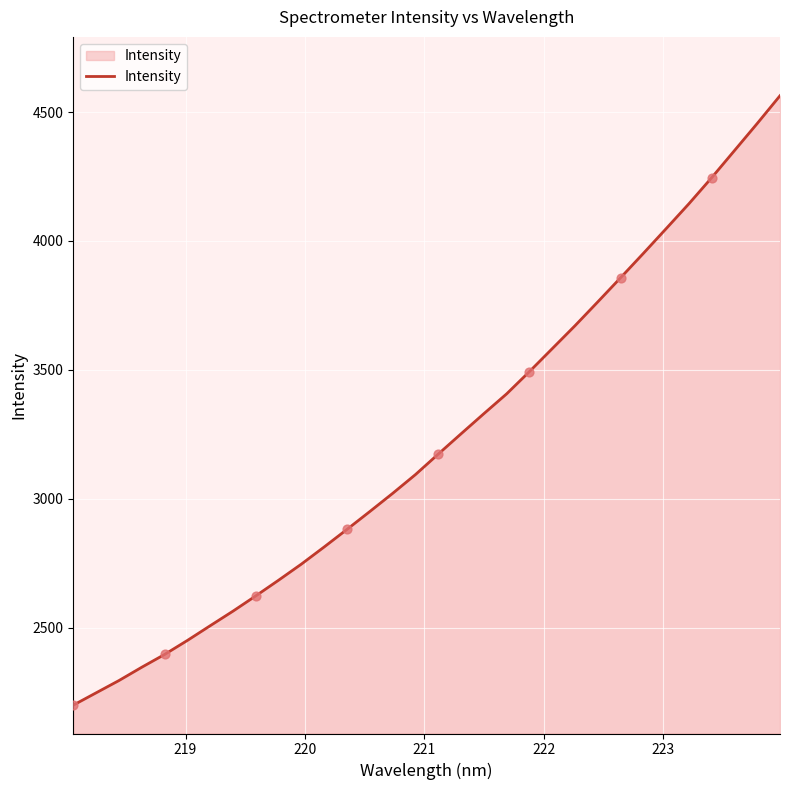

What is the smallest value displayed?

2199.5